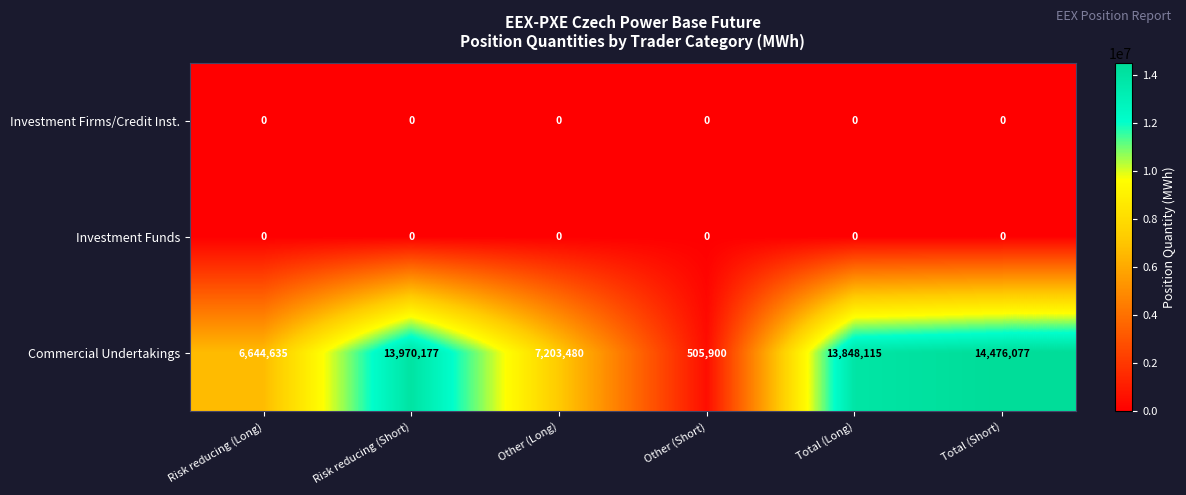

The Investment Firms/Credit Inst. series shows 0 at Other (Long). True or false?

True